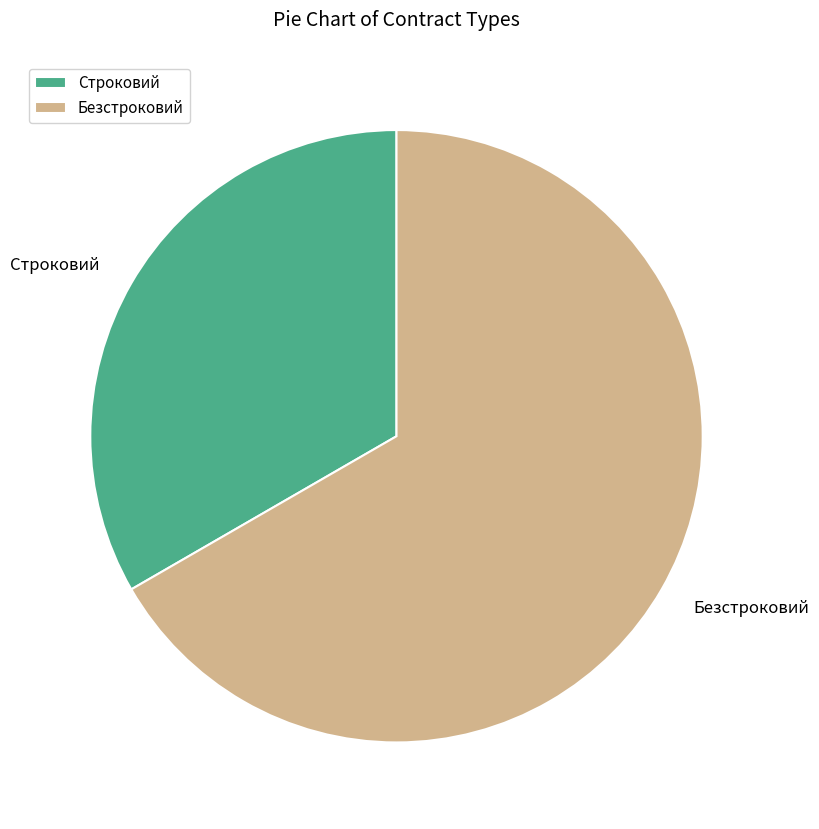

Which category accounts for the majority?

Безстроковий